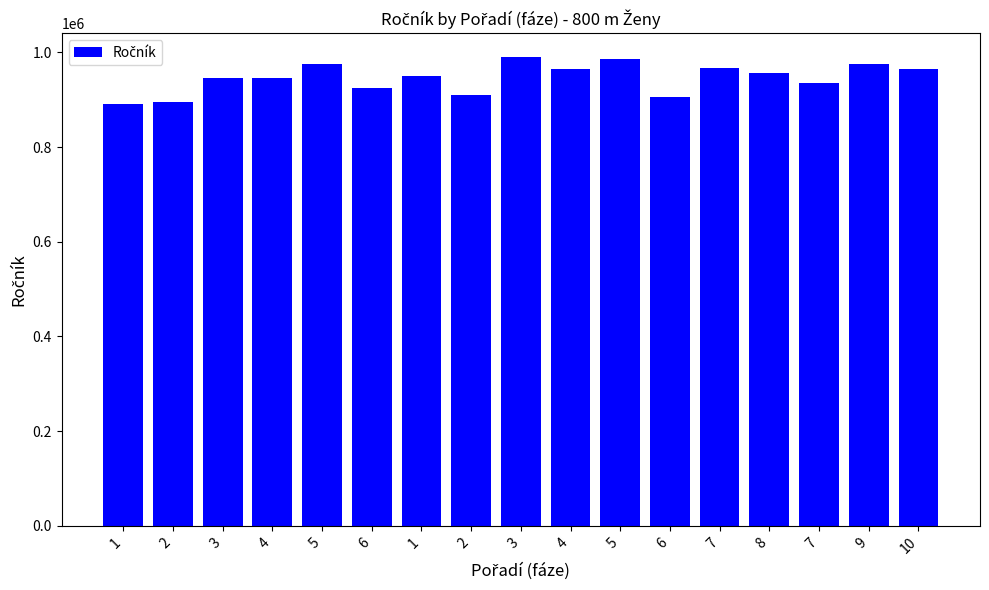

How many data points are less than 950530?

8